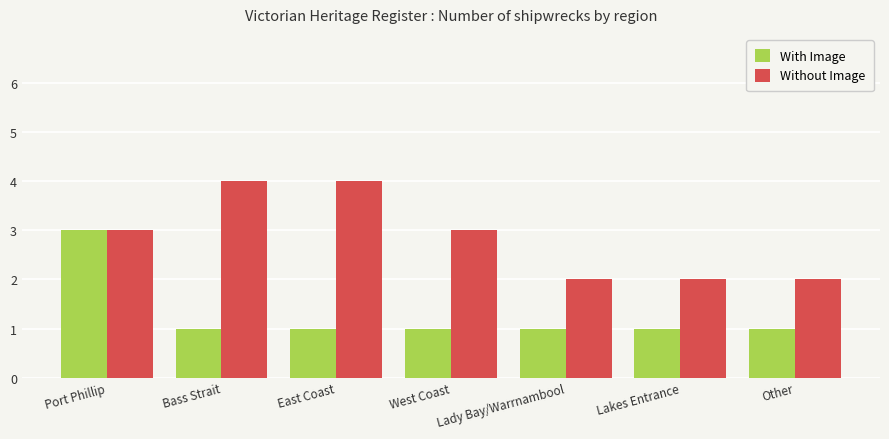

How many bars are there in total?

14